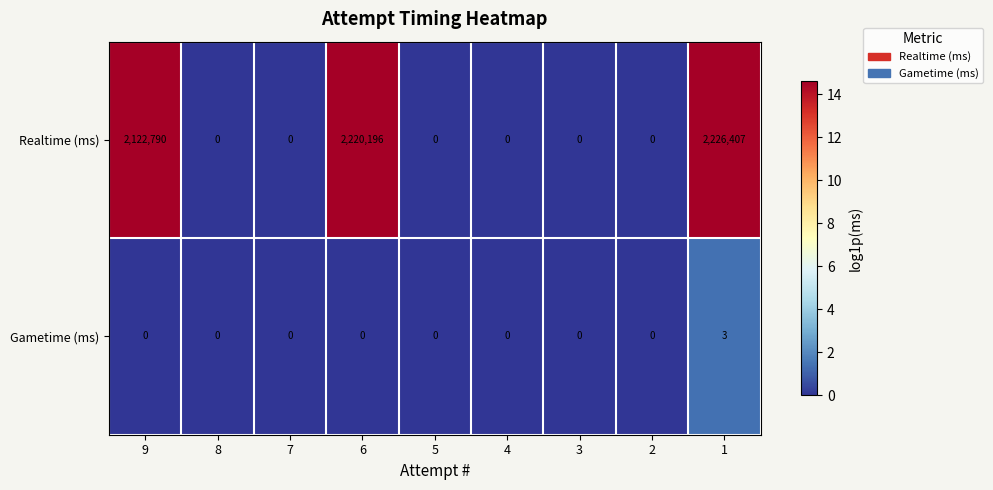

Reading left to right, transcribe all the data shown in this chart.

Realtime (ms): 9=2122790	8=0	7=0	6=2220196	5=0	4=0	3=0	2=0	1=2226407
Gametime (ms): 9=0	8=0	7=0	6=0	5=0	4=0	3=0	2=0	1=3